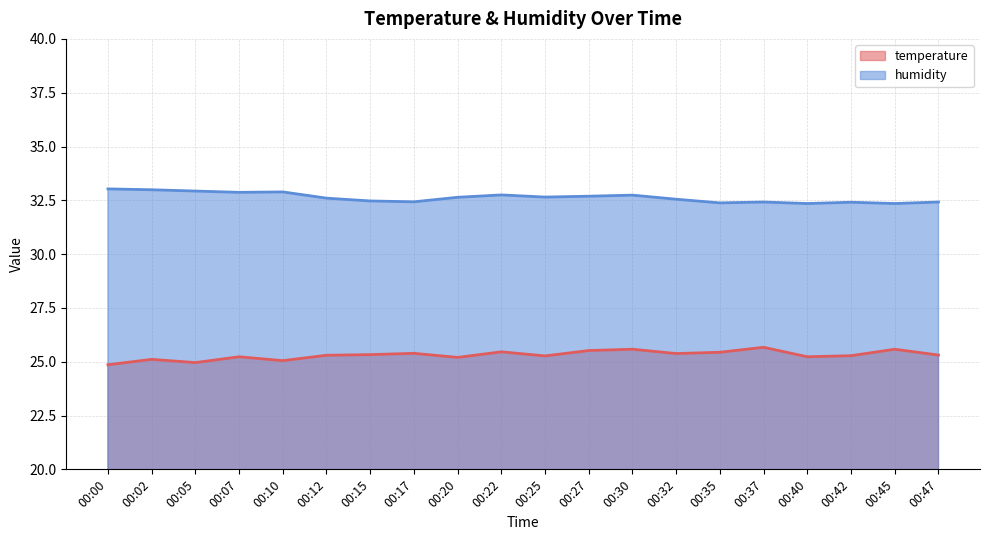

Between 00:10 and 00:20, which is larger?

00:20